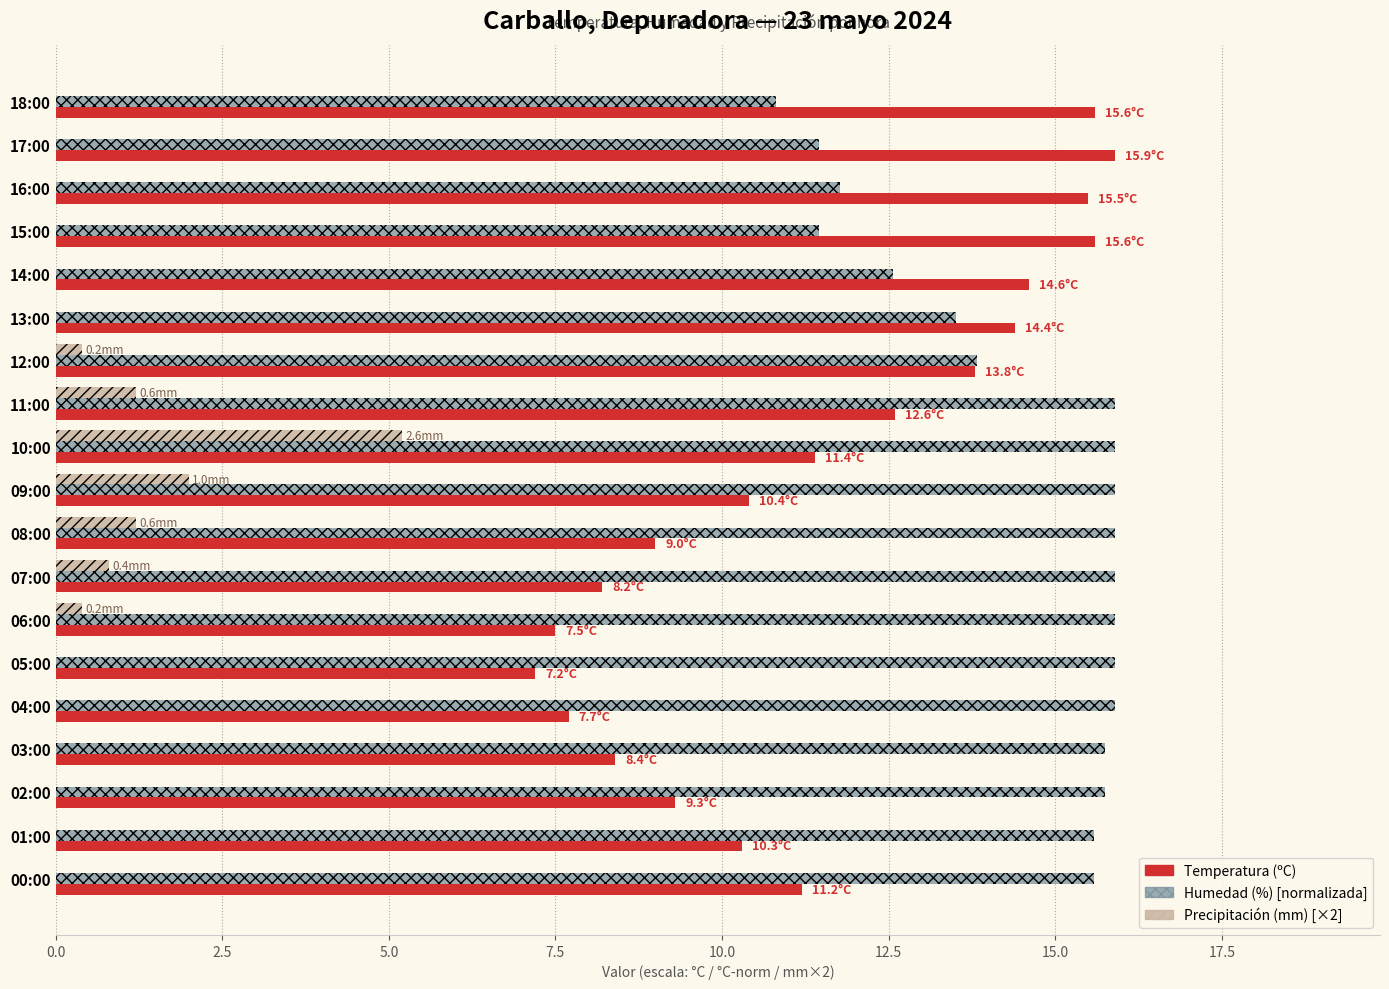

At which category is the sum across all series the highest?

10:00